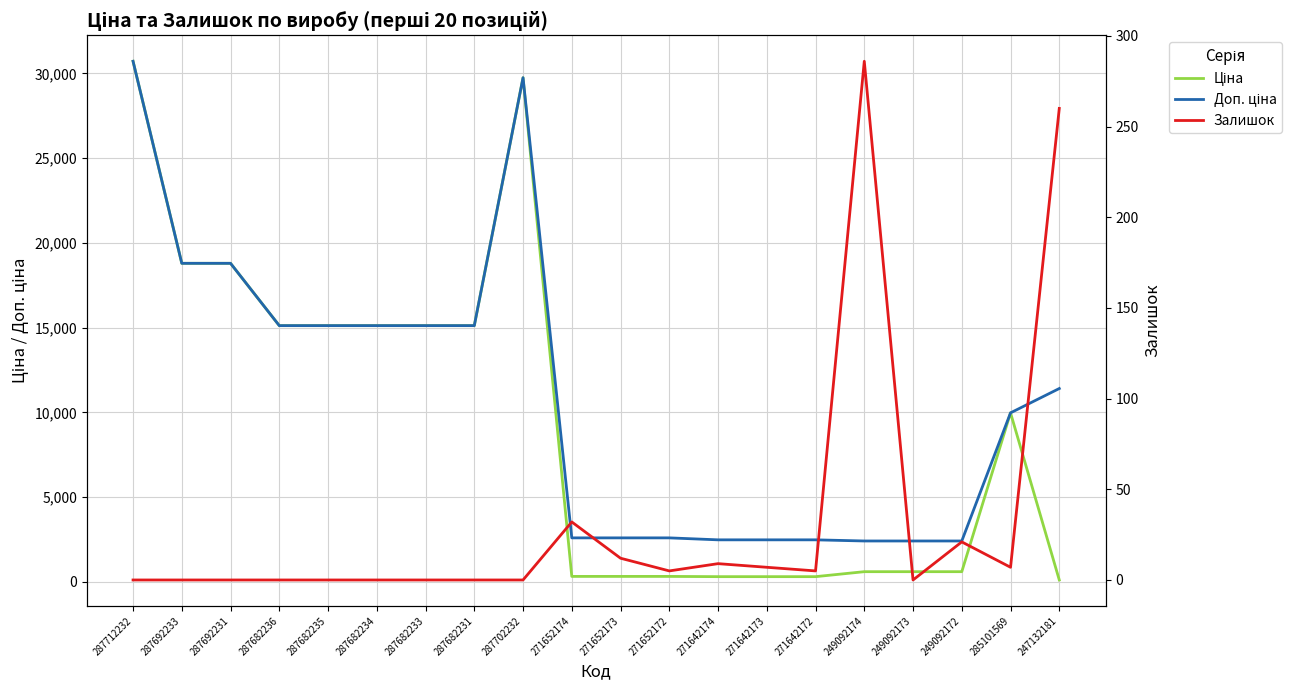

What is the highest value of the Залишок series?

286.0